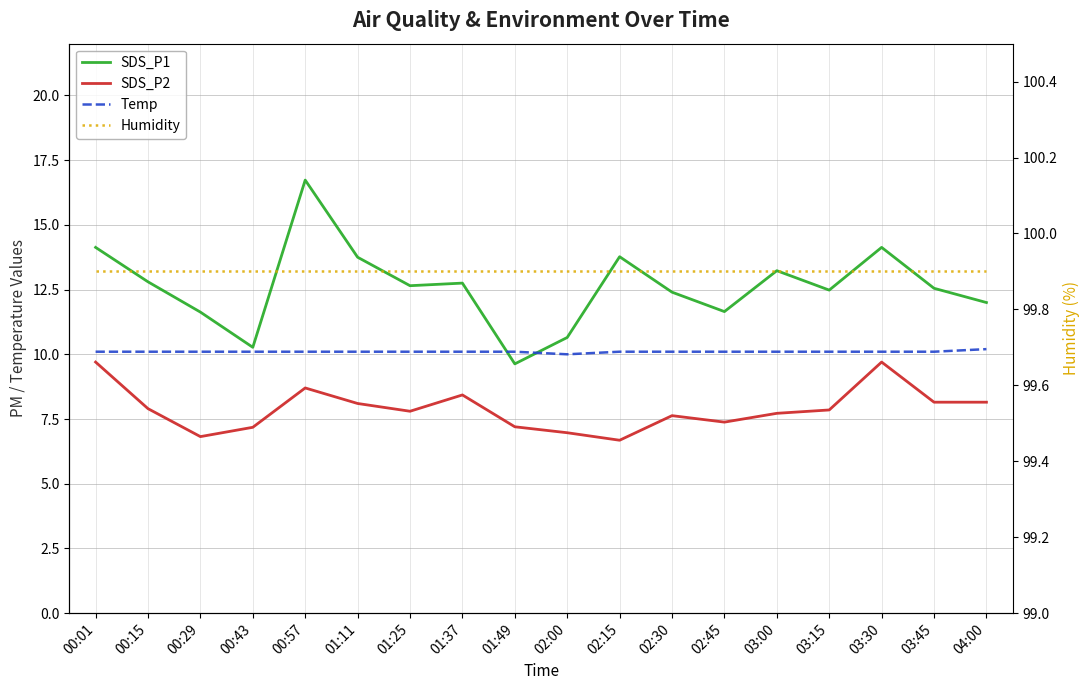

How many lines are shown in the chart?

4